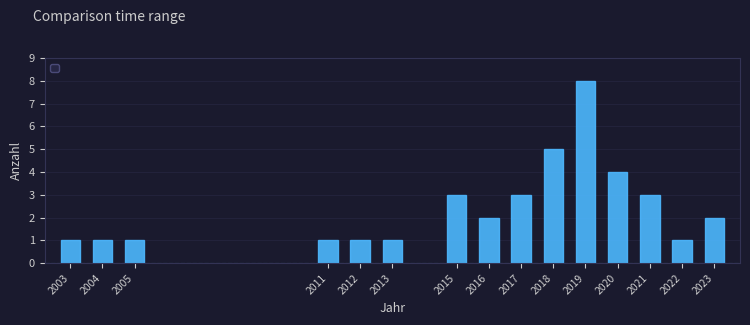

Reading left to right, list all the values displayed in this chart.

2003=1	2004=1	2005=1	2011=1	2012=1	2013=1	2015=3	2016=2	2017=3	2018=5	2019=8	2020=4	2021=3	2022=1	2023=2